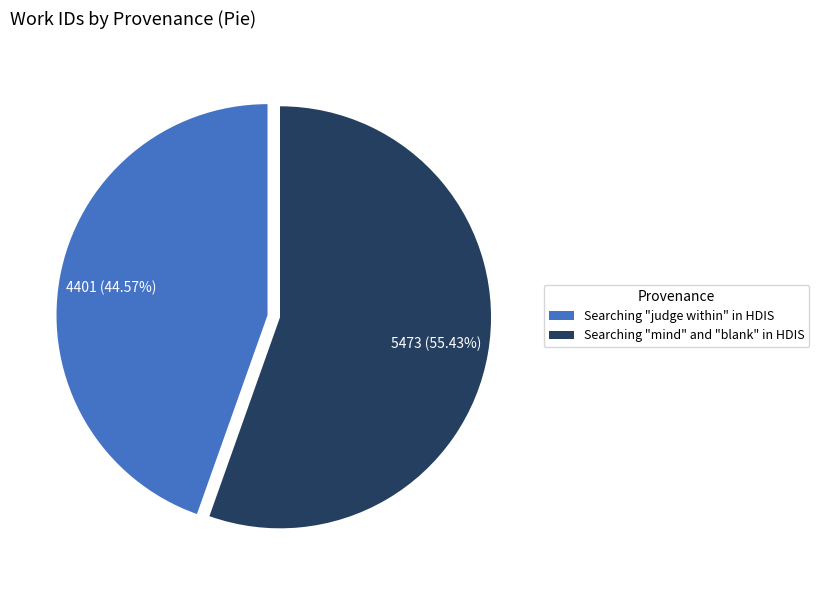

To the nearest percent, what is the difference between the largest and smallest slice percentages?

11%